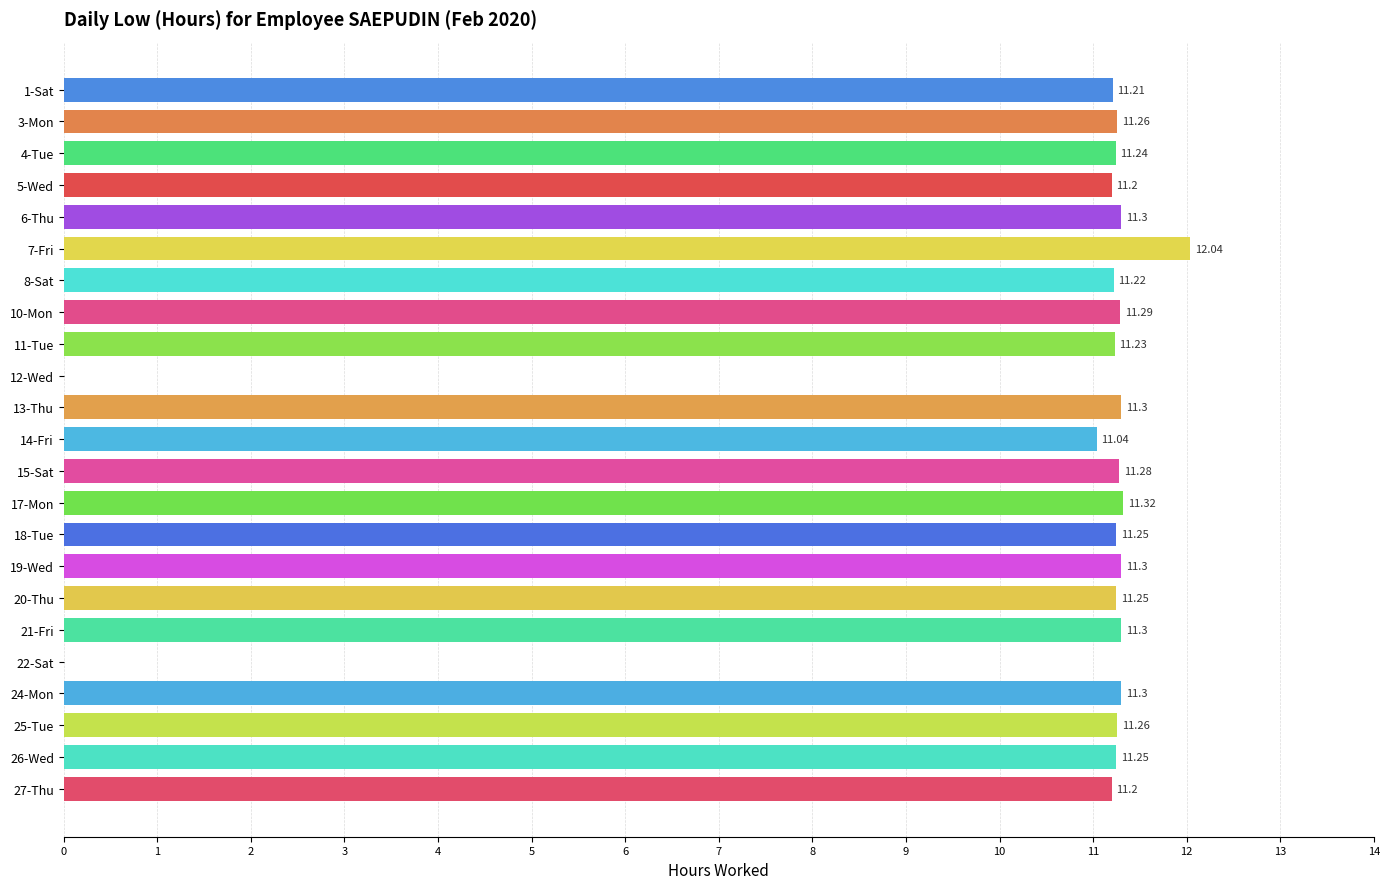

How many categories are shown in the chart?

23